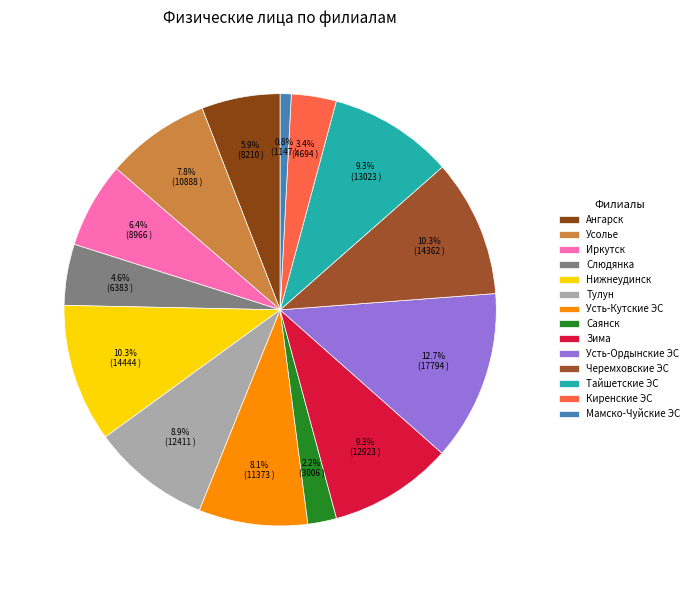

Which has a higher value, Усолье or Черемховские ЭС?

Черемховские ЭС